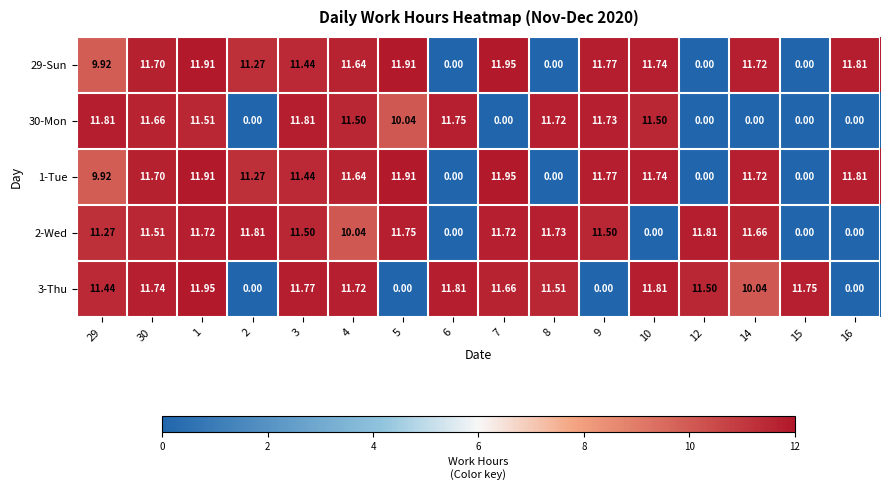

Is the value of 30-Mon at 29 greater than the value of 3-Thu at 4?

Yes